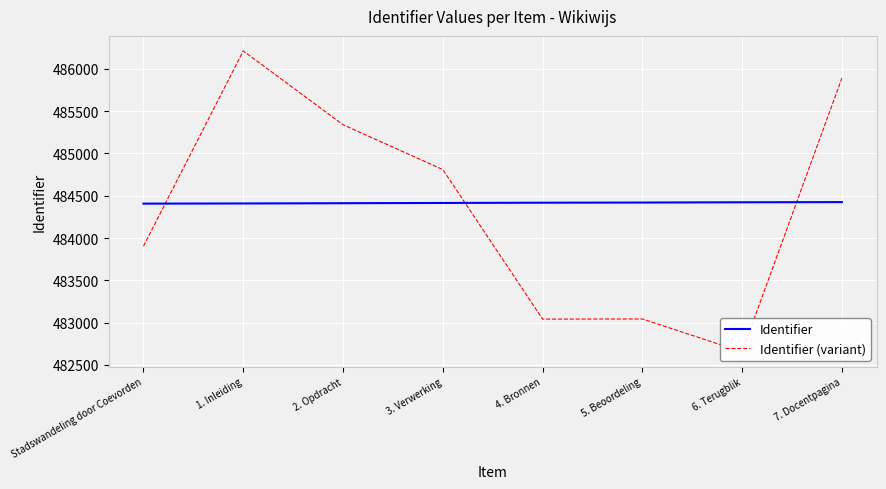

How many lines are shown in the chart?

2